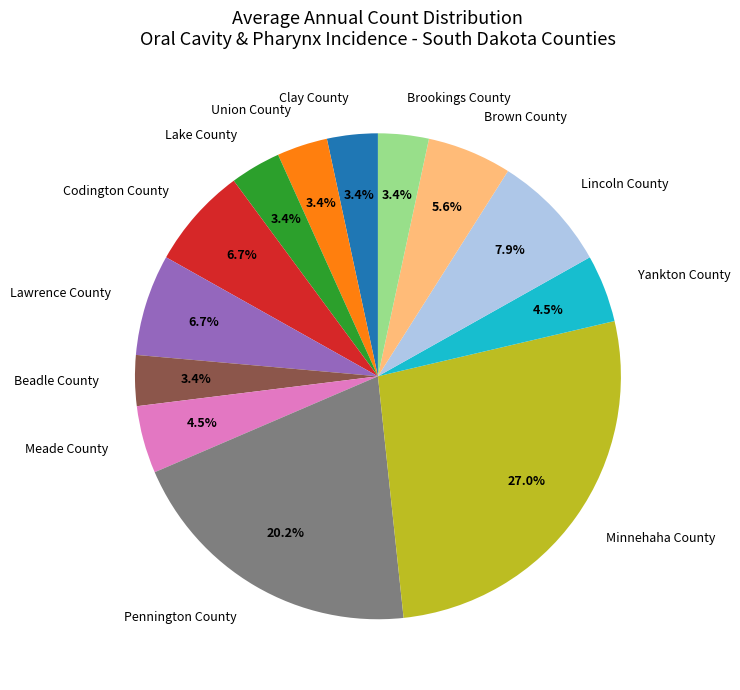

Is Brookings County the majority of the pie?

No